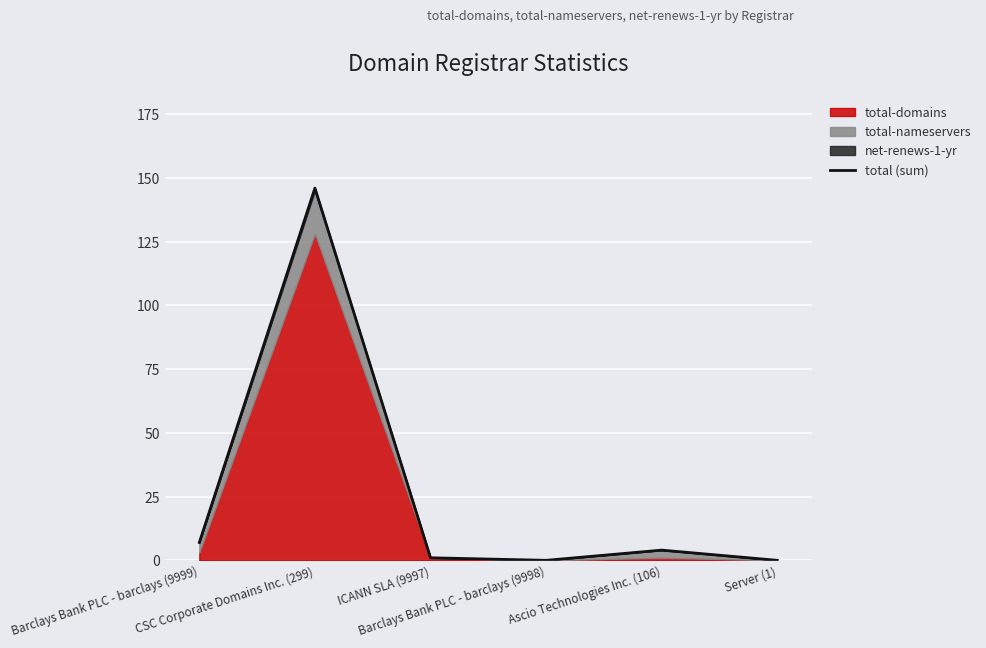

How many values exceed 4?

2